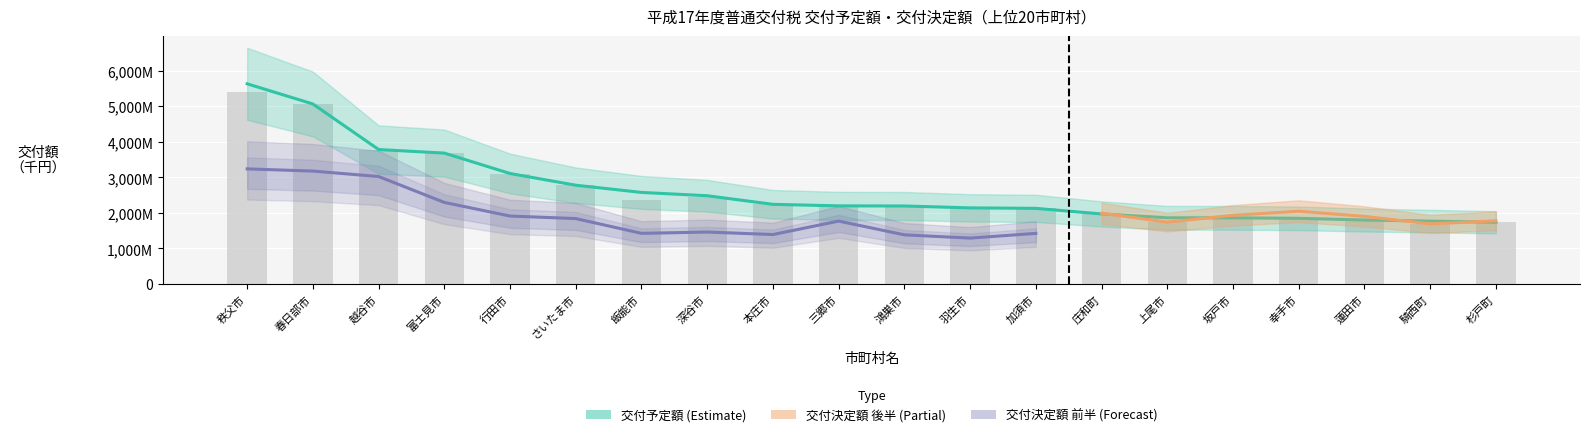

Which series has the widest spread of values?

交付予定額